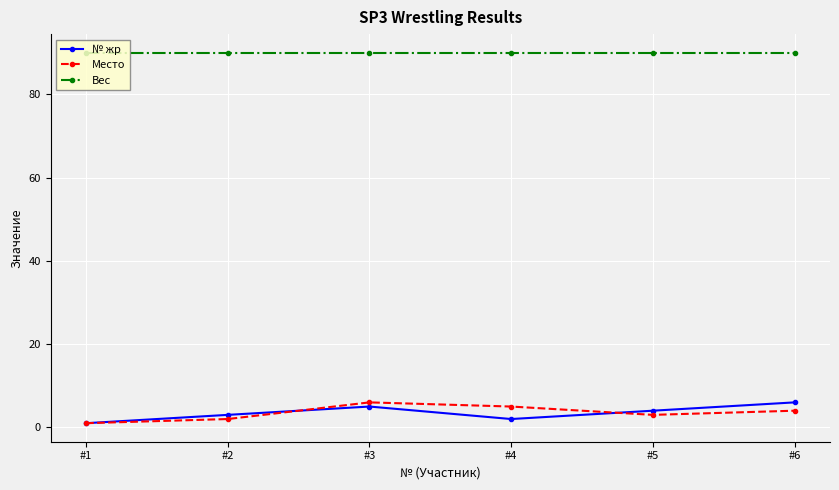

Reading right to left, what are all the values shown in this chart?

№ жр: 6	4	2	5	3	1
Место: 4	3	5	6	2	1
Вес: 90	90	90	90	90	90